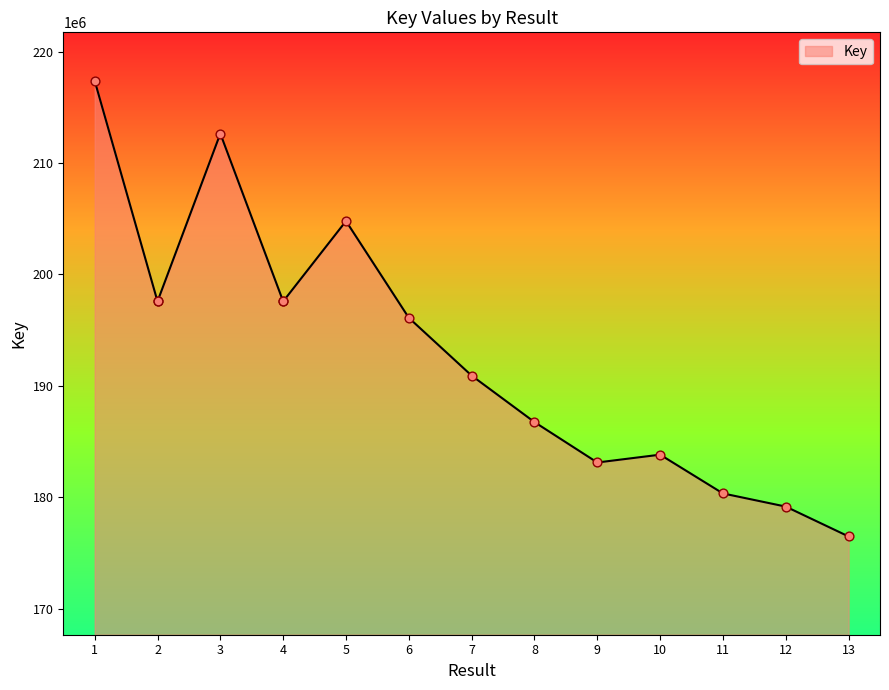

What is the change in value from 2 to 9?

-14466778